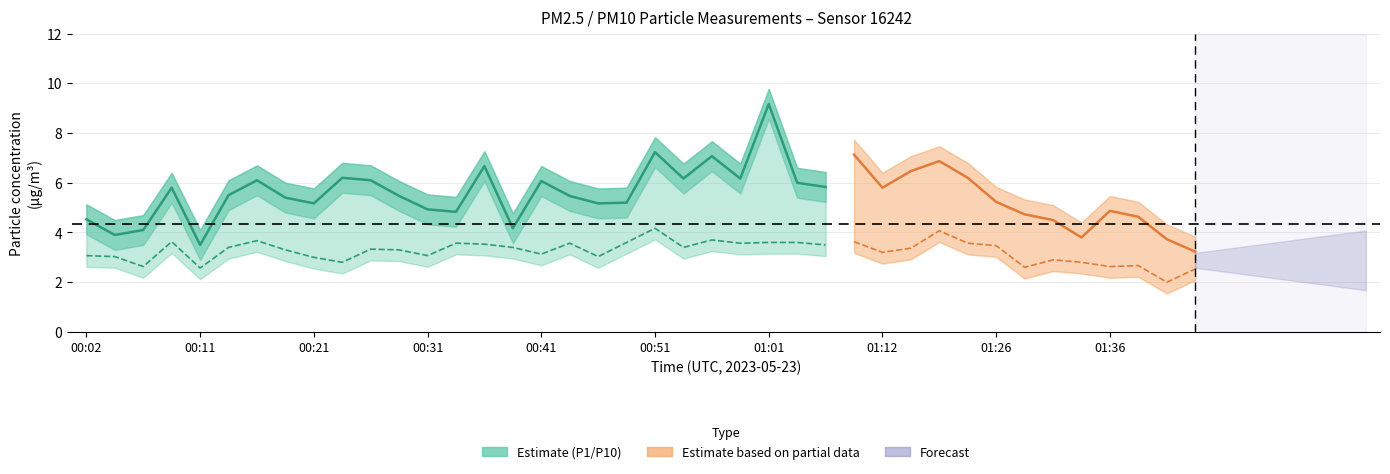

Between 00:46 and 00:56, which is larger?

00:56